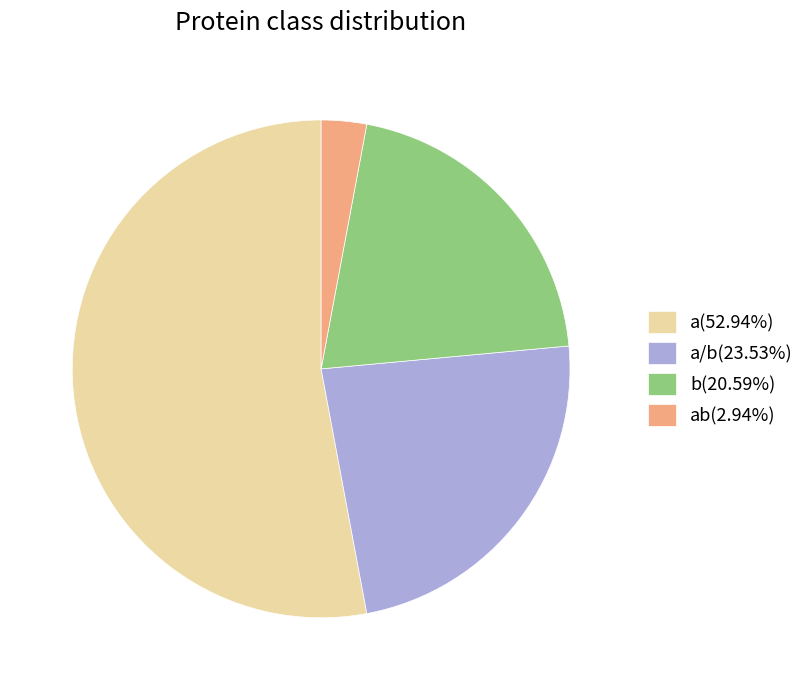

How many slices are in this pie chart?

4